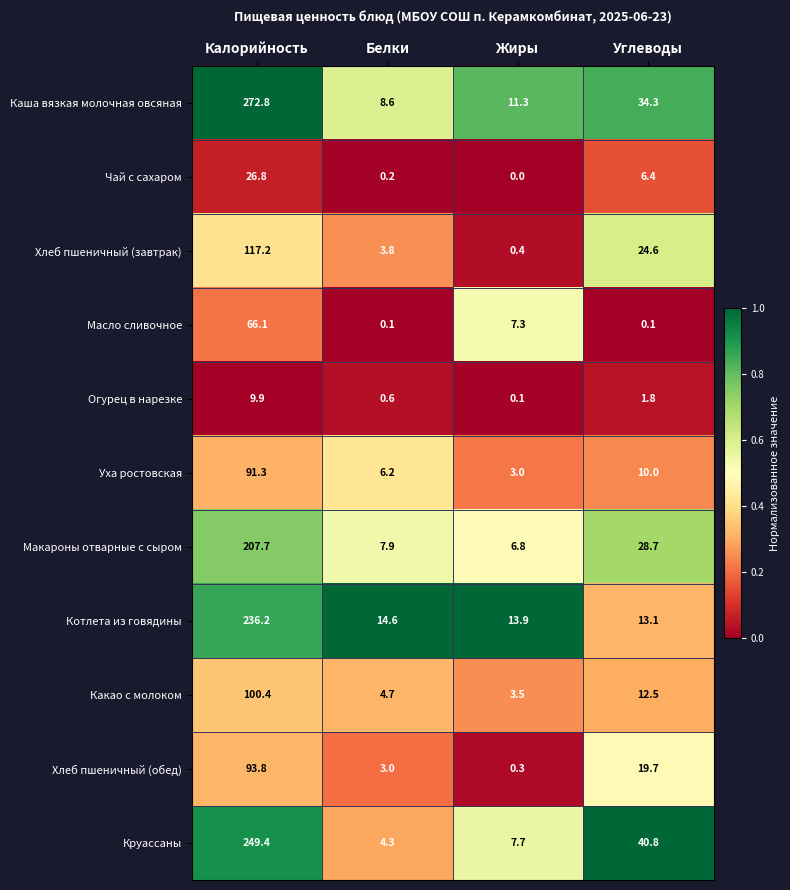

What is the difference between the maximum and minimum values in the Масло сливочное series?

66.0